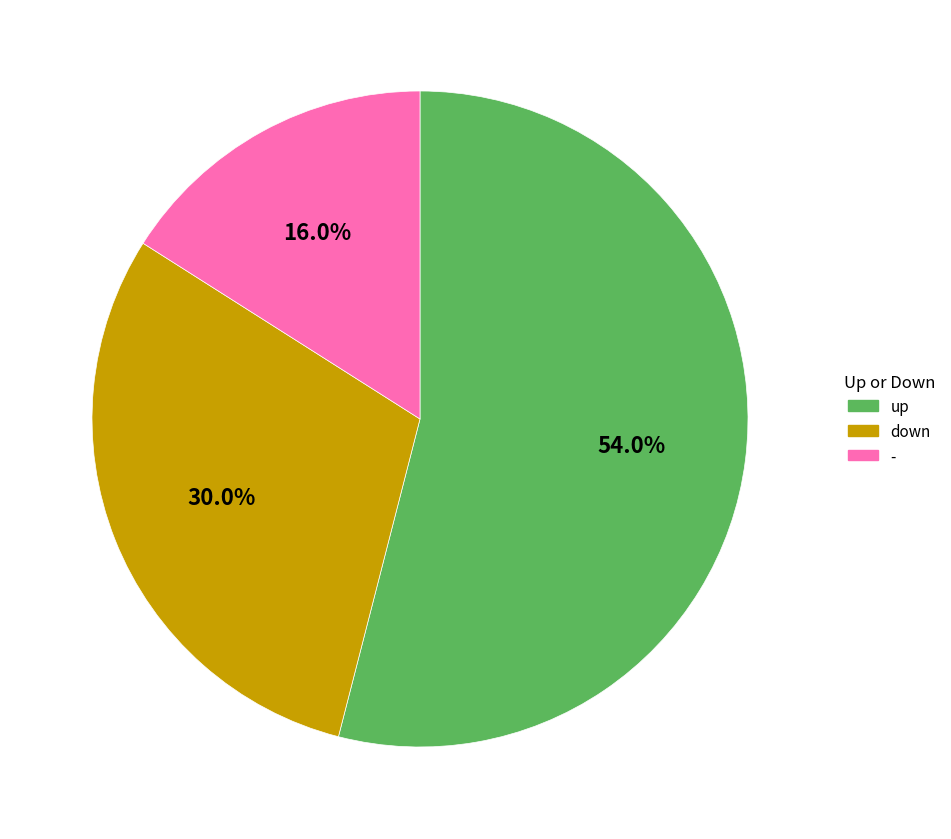

How many segments does this pie chart have?

3